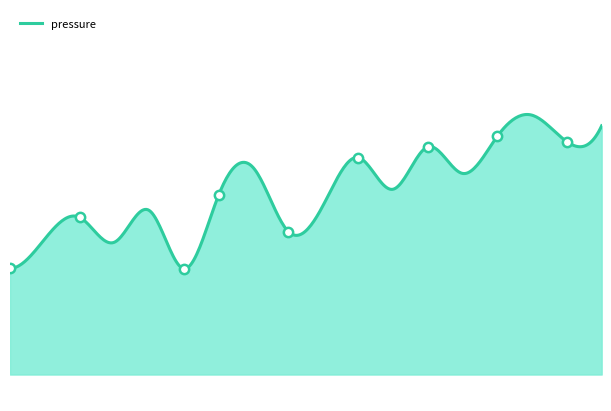

What is the change in value from 10:58 to 15:50?

+60.0